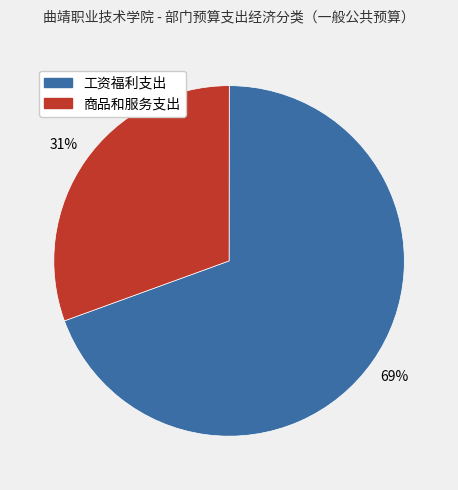

Between 工资福利支出 and 商品和服务支出, which is larger?

工资福利支出